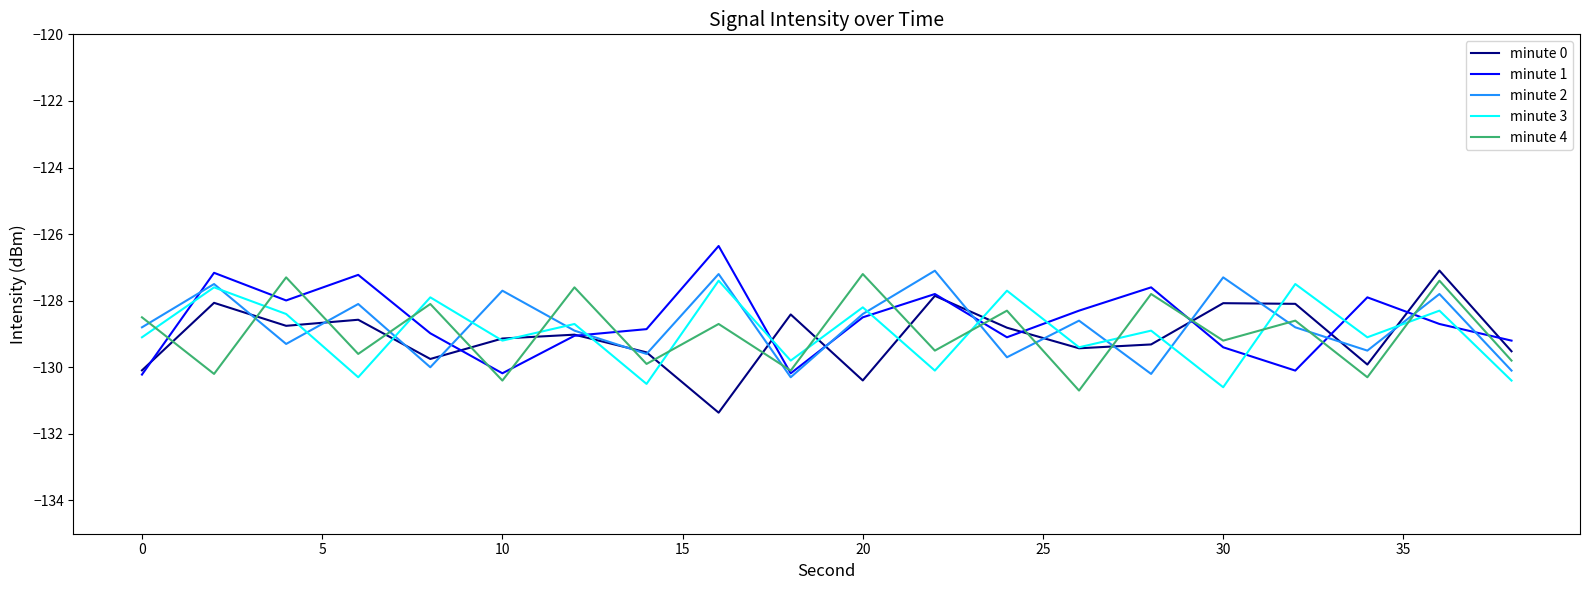

Does the chart display data point markers on the line(s)?

No